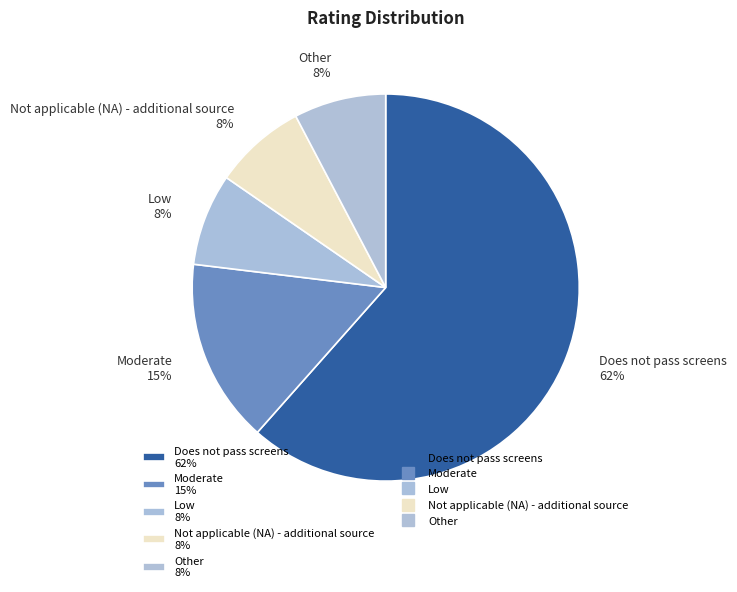

To the nearest percent, what is the combined percentage of Does not pass screens 62% and Low 8%?

69%